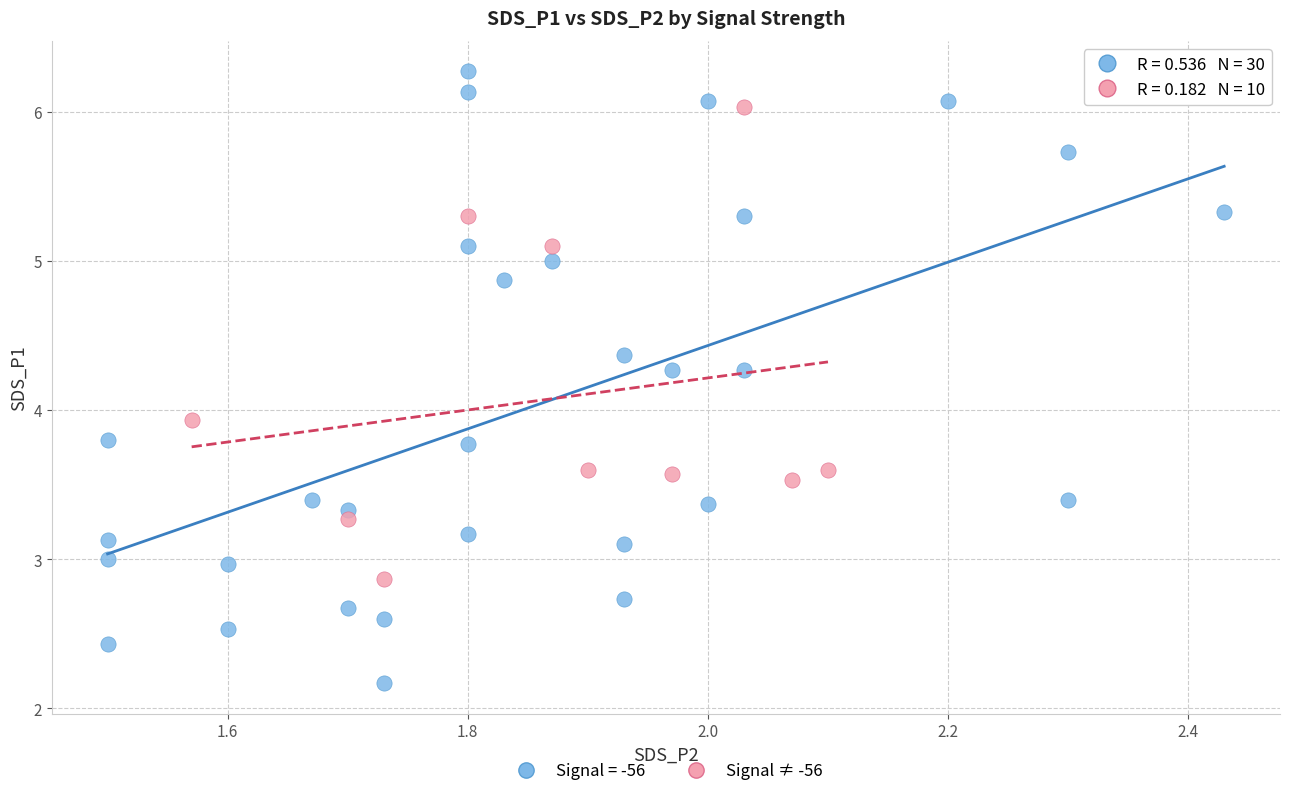

Which series reaches the minimum Y coordinate?

Signal = -56